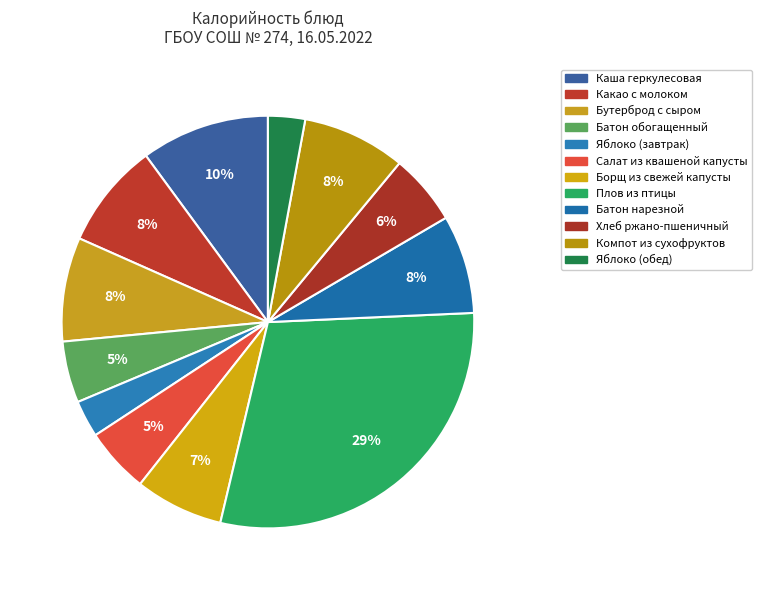

True or false: Плов из птицы accounts for 29% of the total.

True